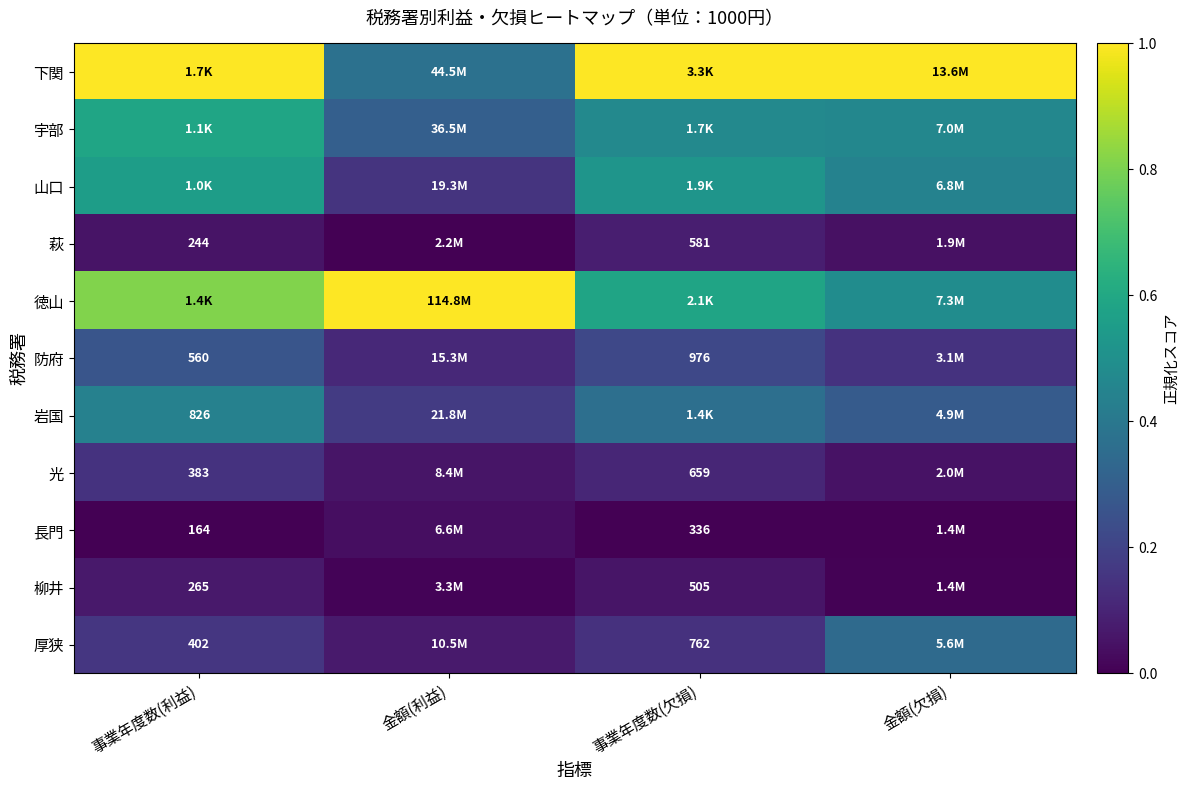

The 徳山 series shows 0.5 at 金額(欠損). True or false?

True